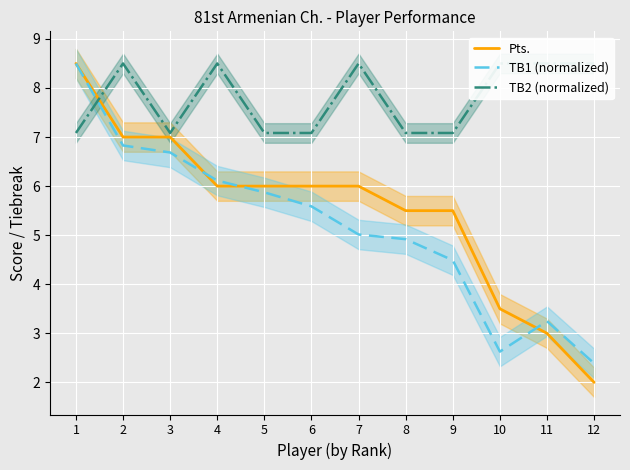

The TB1 (normalized) series shows 5.9 at 5. True or false?

True